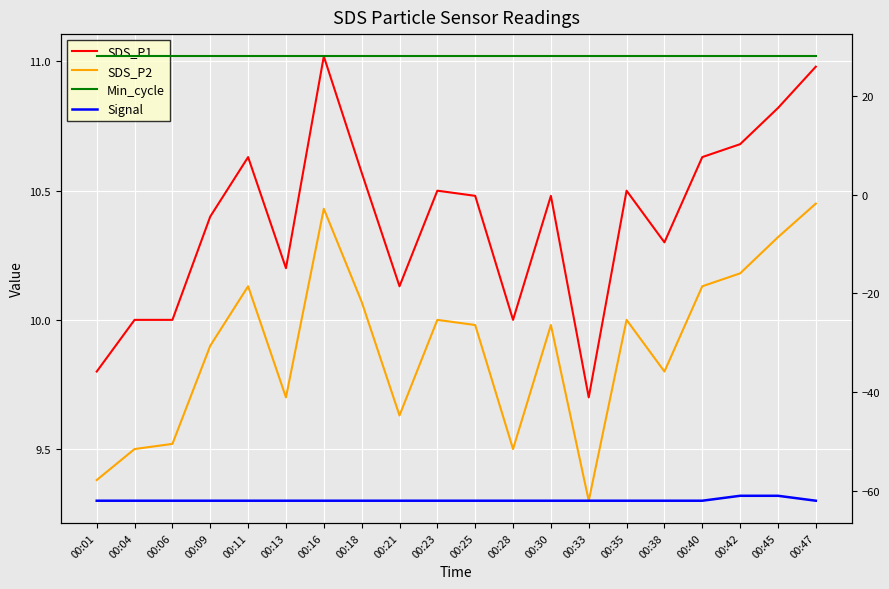

What is the value of the SDS_P2 point at the 14th from the left?

9.3